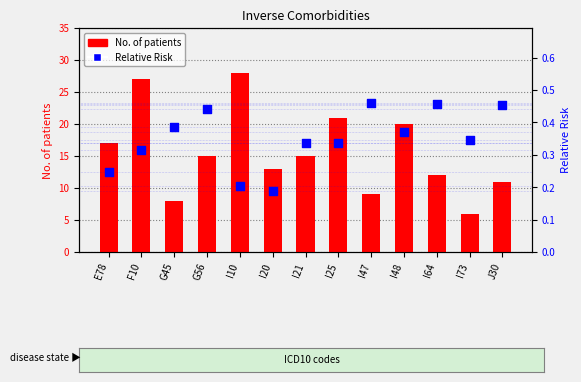

Is the value of Relative Risk at I48 greater than the value of No. of patients at I20?

No